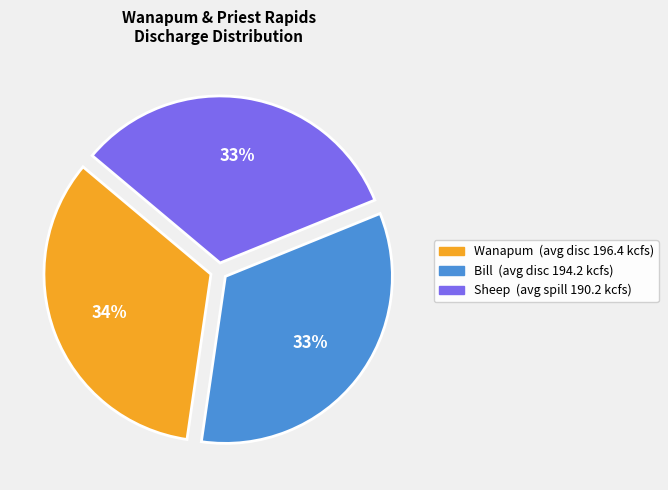

Is there a majority slice in this chart?

No